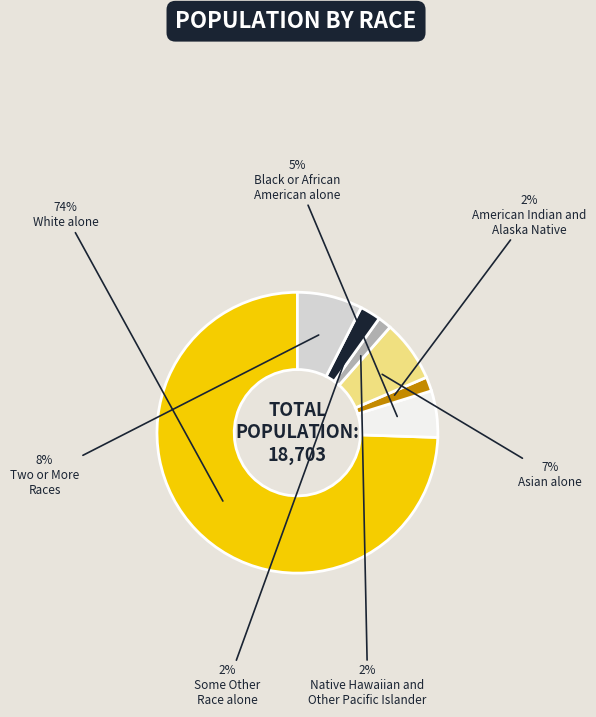

Does any single category account for the majority?

Yes